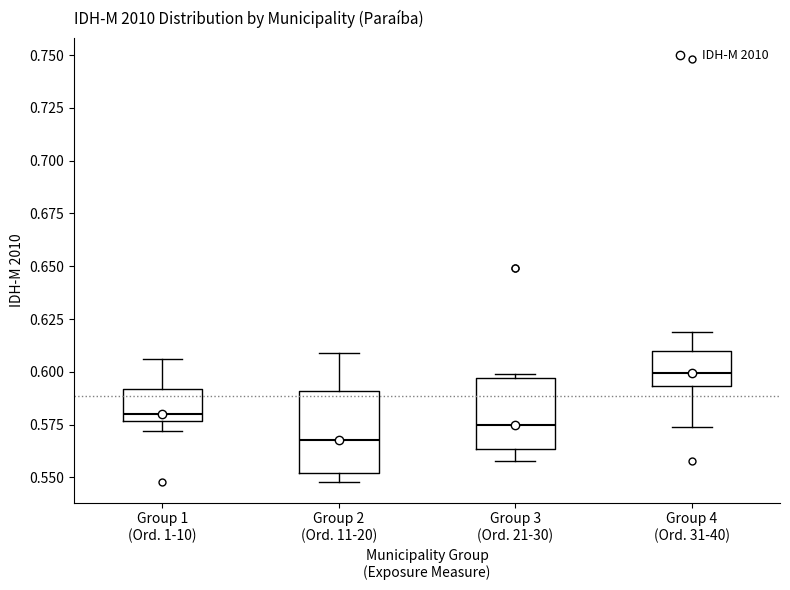

Where does the upper whisker of the box for Group 2 (Ord. 11-20) end on the y-axis? The values are not printed on the chart, so give them approximately, as read against the axis.

0.610